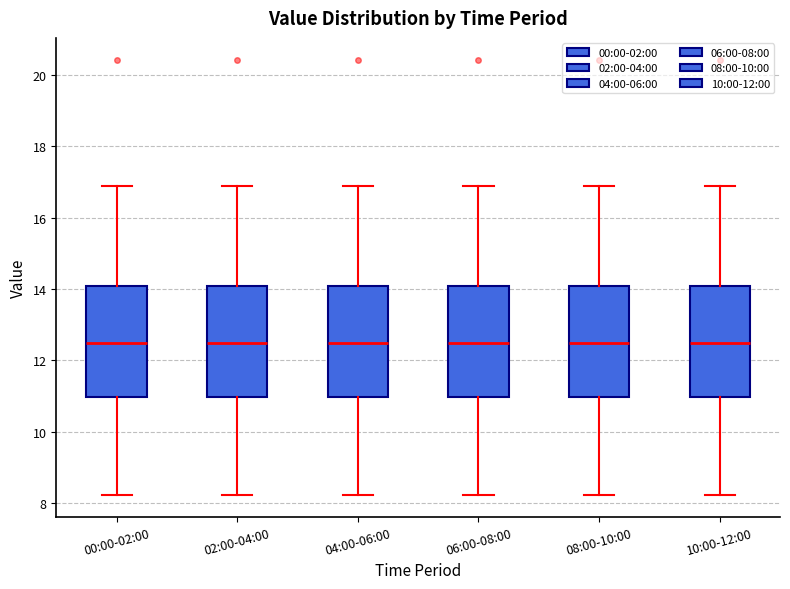

Reading left to right, transcribe this box plot: for each box, give where its median line is, the range the box spans, and where its two whiskers end, as read against the y-axis. The values are not printed on the chart, so give them approximately, as read against the axis.

00:00-02:00: median 12.6, box 11.0 to 14.0, whiskers 8.2 to 17.0
02:00-04:00: median 12.6, box 11.0 to 14.0, whiskers 8.2 to 17.0
04:00-06:00: median 12.6, box 11.0 to 14.0, whiskers 8.2 to 17.0
06:00-08:00: median 12.6, box 11.0 to 14.0, whiskers 8.2 to 17.0
08:00-10:00: median 12.6, box 11.0 to 14.0, whiskers 8.2 to 17.0
10:00-12:00: median 12.6, box 11.0 to 14.0, whiskers 8.2 to 17.0